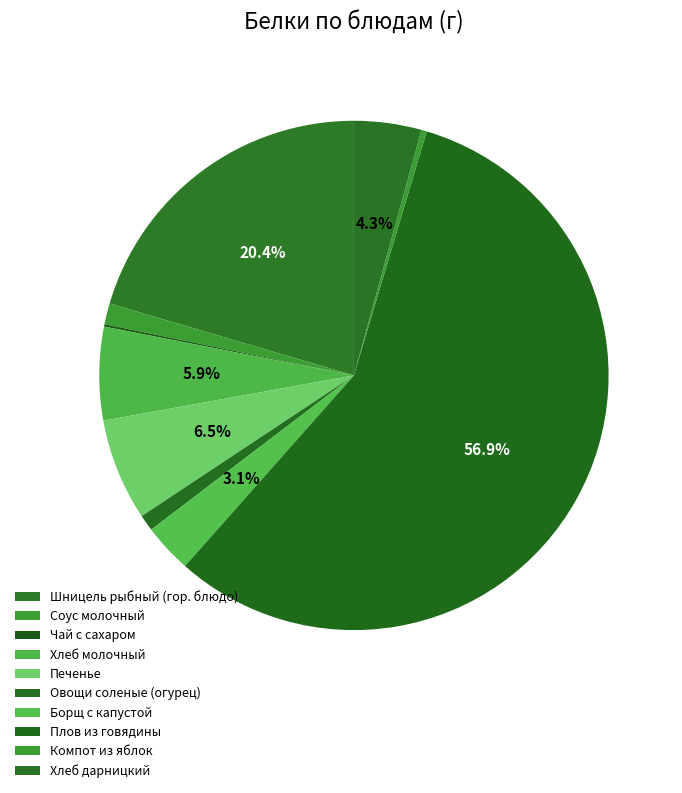

Is Плов из говядины the majority of the pie?

Yes